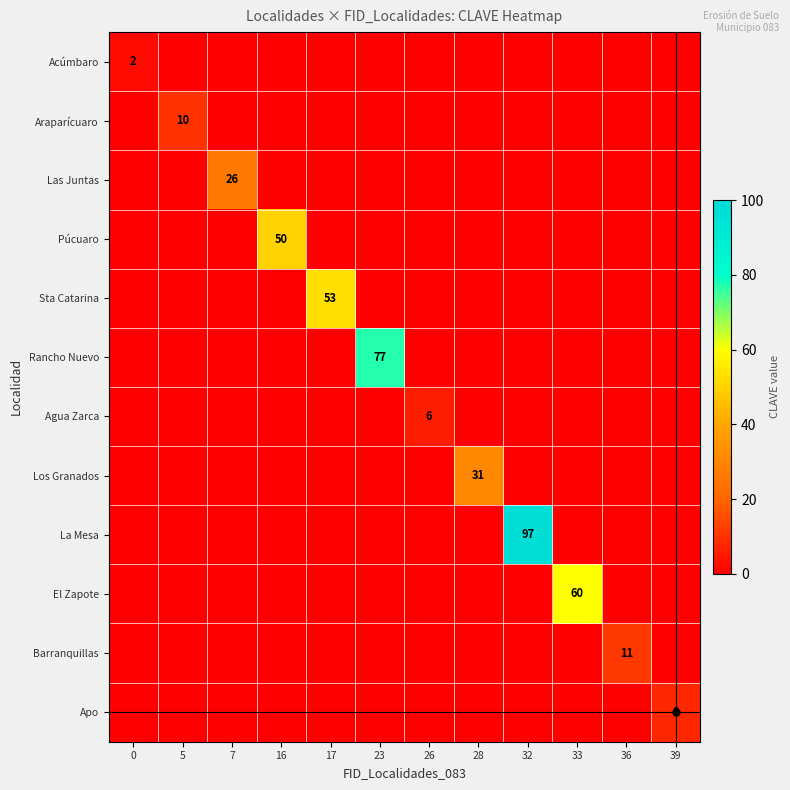

What is the total value across all series at 28?

31